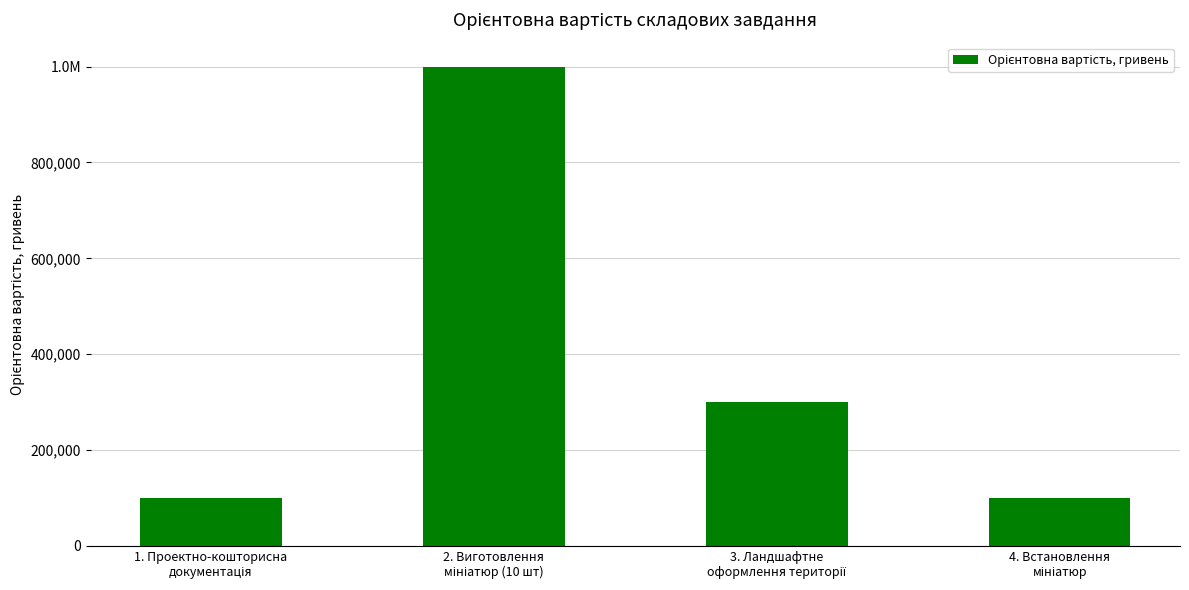

Does the chart contain any negative values?

No